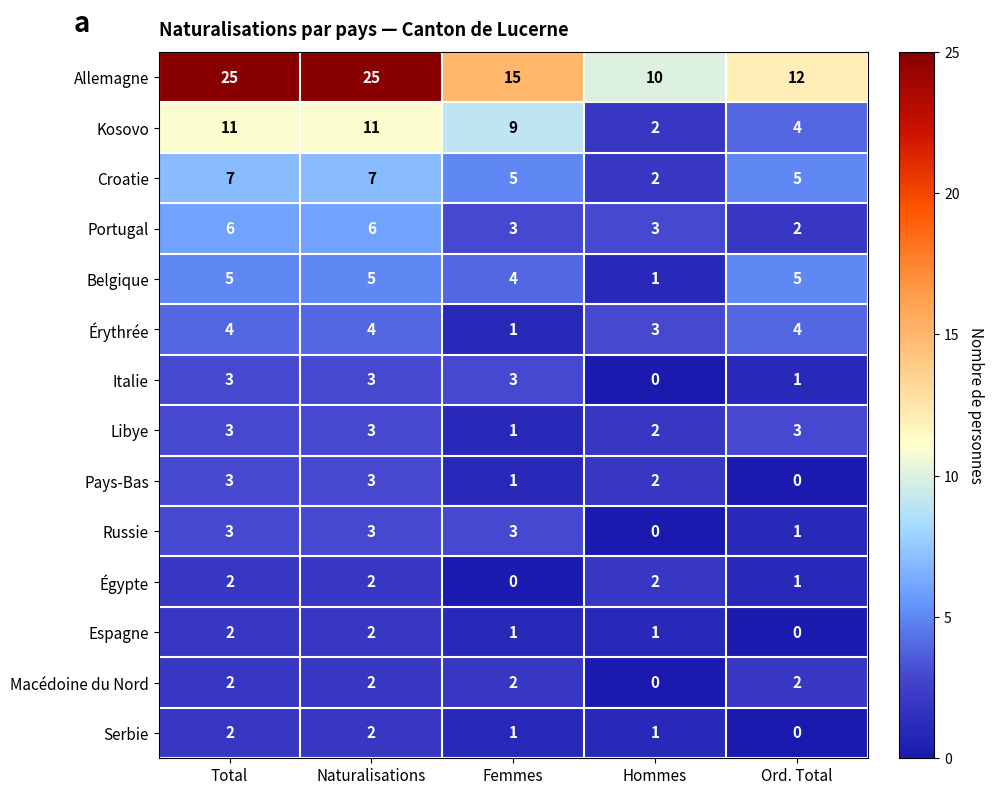

What is the total value across all series at Ord. Total?

40